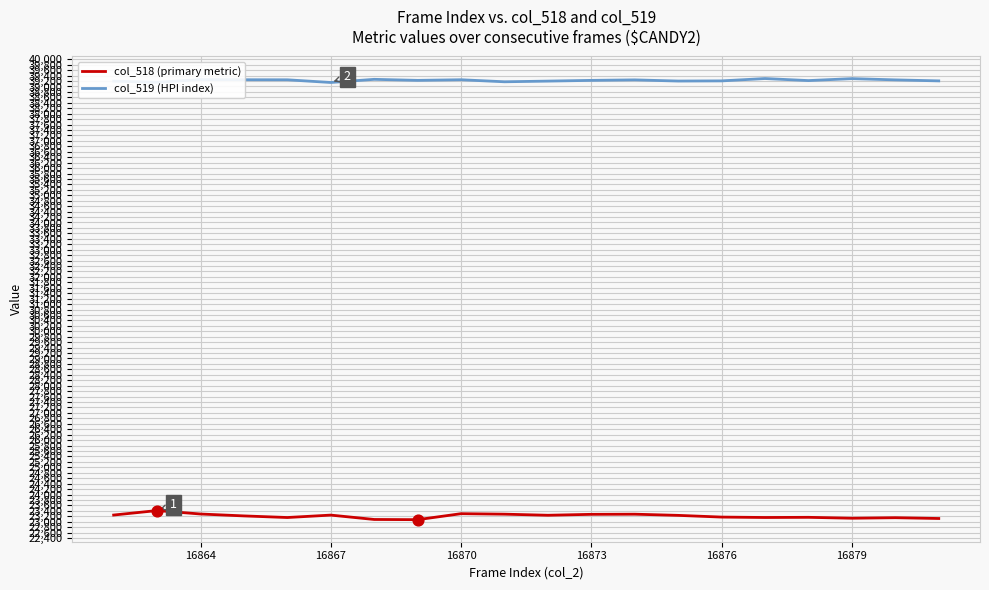

Which series has the largest total across all categories?

col_519 (HPI index)